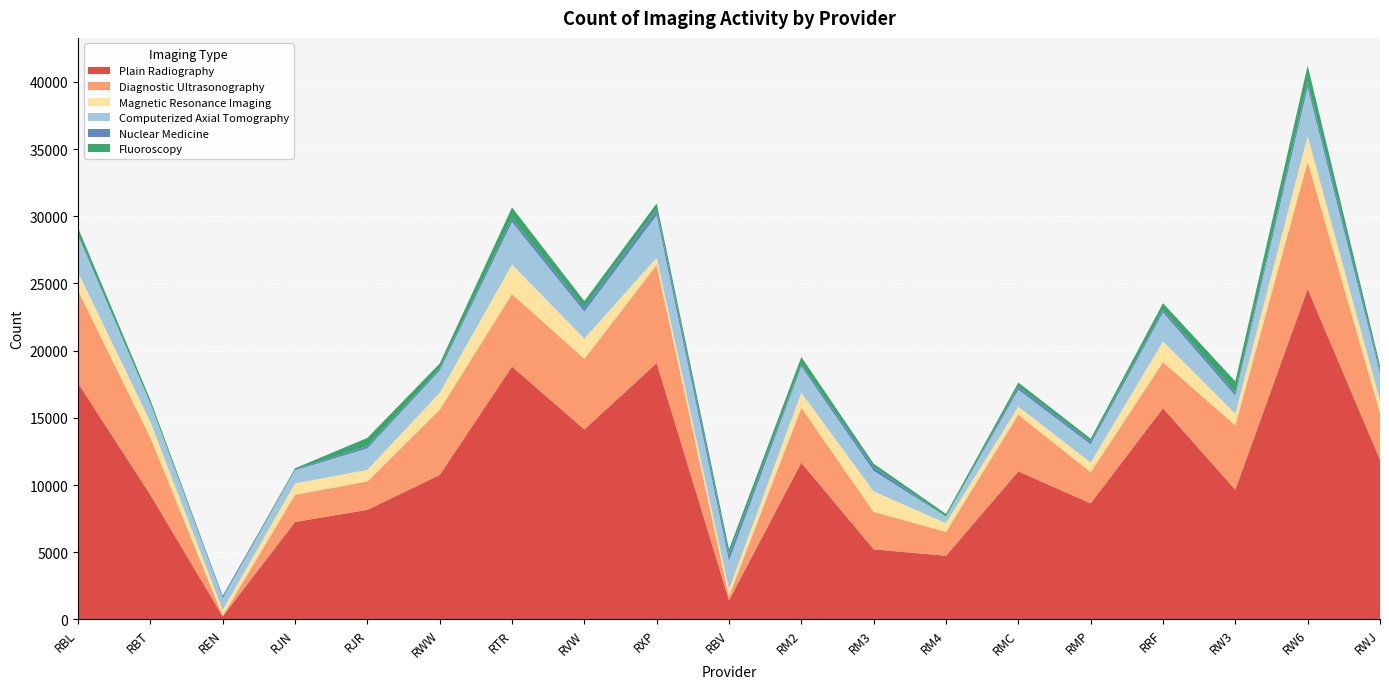

Reading left to right, what are all the values shown in this chart?

Plain Radiography: RBL=17580	RBT=9270	REN=230	RJN=7250	RJR=8155	RWW=10745	RTR=18815	RVW=14135	RXP=19070	RBV=1430	RM2=11665	RM3=5215	RM4=4735	RMC=11015	RMP=8635	RRF=15720	RW3=9650	RW6=24590	RWJ=11885
Diagnostic Ultrasonography: RBL=6885	RBT=4265	REN=40	RJN=2025	RJR=2110	RWW=4855	RTR=5395	RVW=5250	RXP=7310	RBV=300	RM2=4090	RM3=2780	RM4=1780	RMC=4225	RMP=2315	RRF=3425	RW3=4800	RW6=9465	RWJ=3475
Magnetic Resonance Imaging: RBL=1375	RBT=1160	REN=430	RJN=840	RJR=865	RWW=1260	RTR=2205	RVW=1505	RXP=540	RBV=525	RM2=1115	RM3=1530	RM4=650	RMC=595	RMP=725	RRF=1540	RW3=865	RW6=1910	RWJ=915
Computerized Axial Tomography: RBL=2710	RBT=1375	REN=885	RJN=975	RJR=1595	RWW=1650	RTR=3140	RVW=2005	RXP=3150	RBV=2110	RM2=1940	RM3=1520	RM4=485	RMC=1250	RMP=1350	RRF=2145	RW3=1330	RW6=3620	RWJ=2035
Nuclear Medicine: RBL=115	RBT=0	REN=170	RJN=70	RJR=175	RWW=160	RTR=275	RVW=310	RXP=435	RBV=485	RM2=155	RM3=325	RM4=0	RMC=240	RMP=190	RRF=215	RW3=250	RW6=415	RWJ=285
Fluoroscopy: RBL=470	RBT=265	REN=0	RJN=85	RJR=605	RWW=365	RTR=825	RVW=480	RXP=450	RBV=370	RM2=565	RM3=220	RM4=200	RMC=300	RMP=235	RRF=485	RW3=820	RW6=1210	RWJ=315